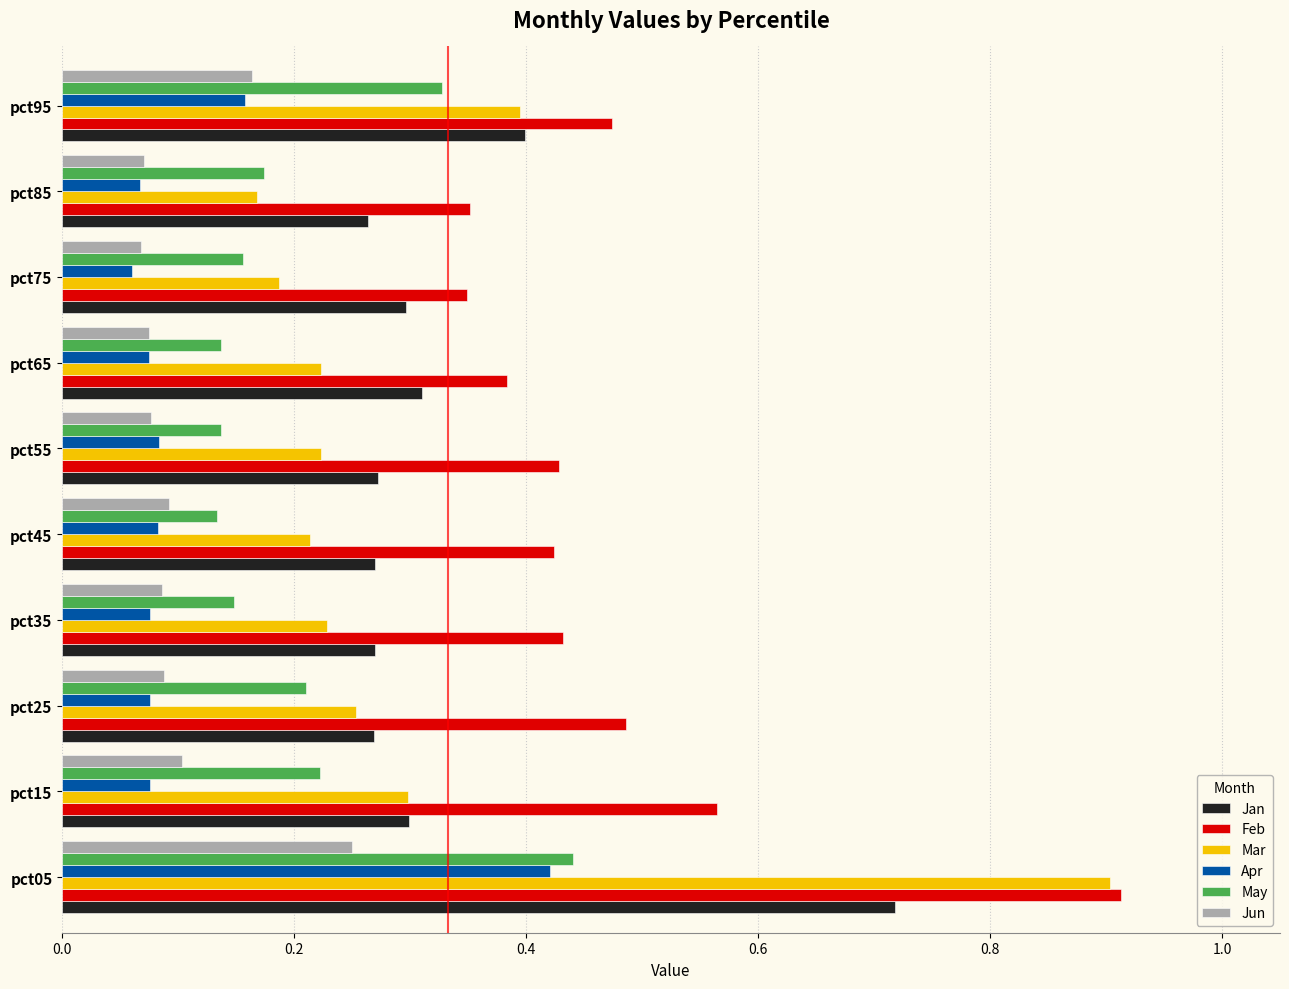

Rank the series by their maximum value, from lowest to highest.

Jun, Apr, May, Jan, Mar, Feb